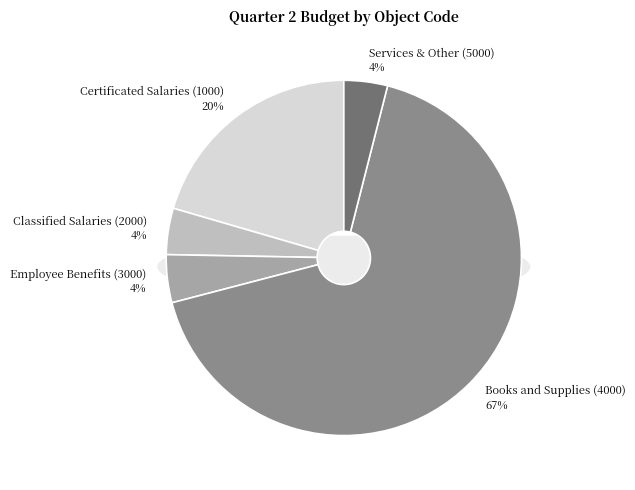

How many segments does this pie chart have?

5